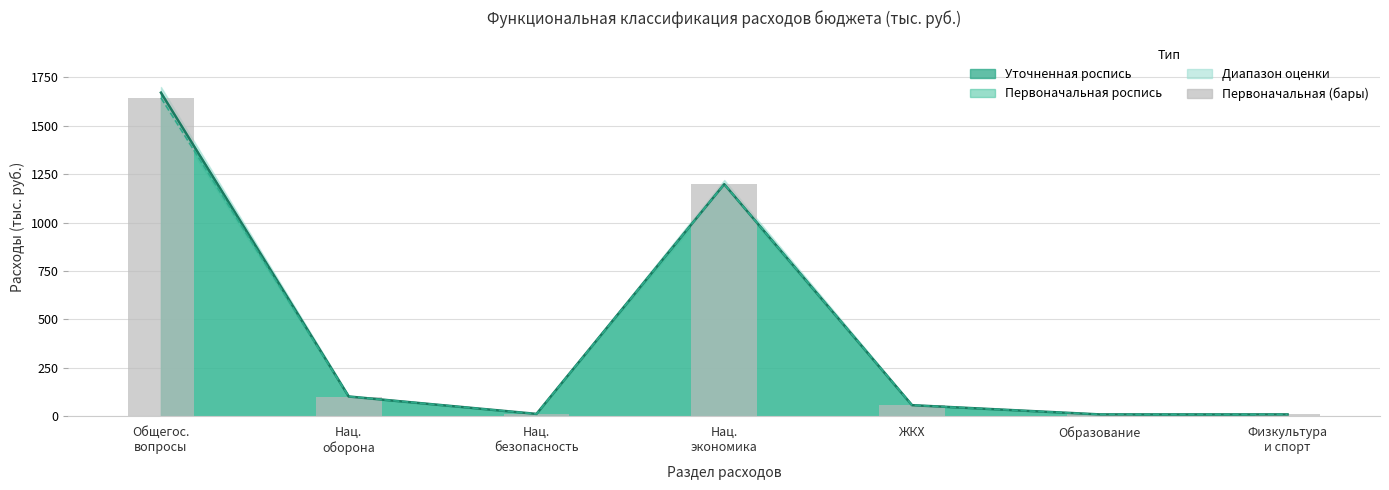

What is the ratio of the value at Образование to the value at Физкультура
и спорт?

1.0